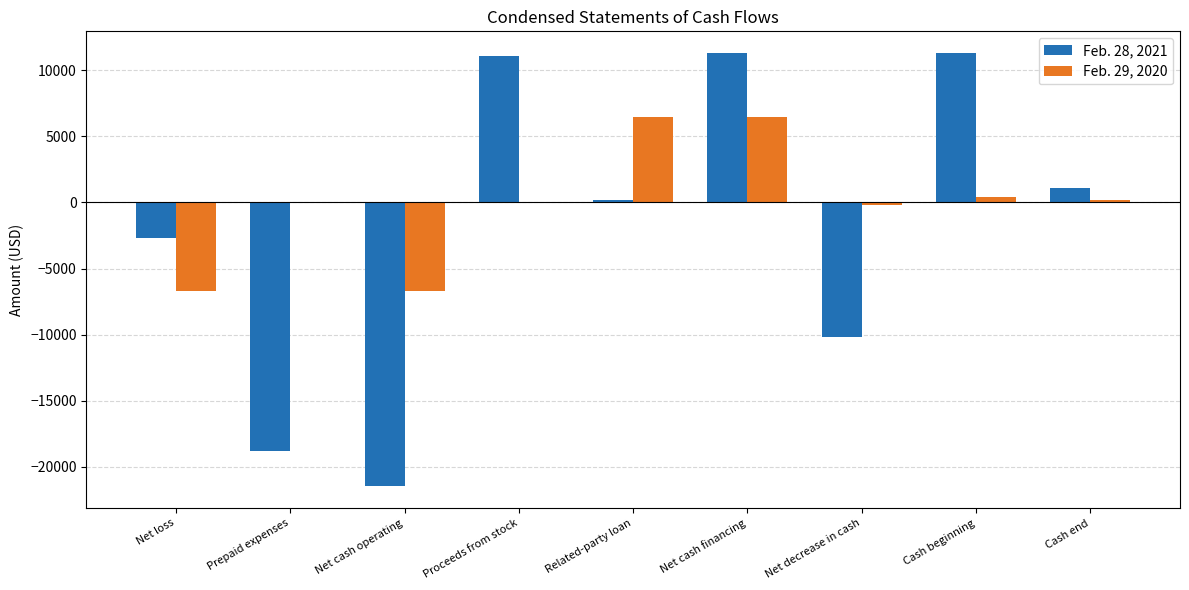

Is the value of Feb. 29, 2020 at Cash beginning greater than the value of Feb. 28, 2021 at Net decrease in cash?

Yes